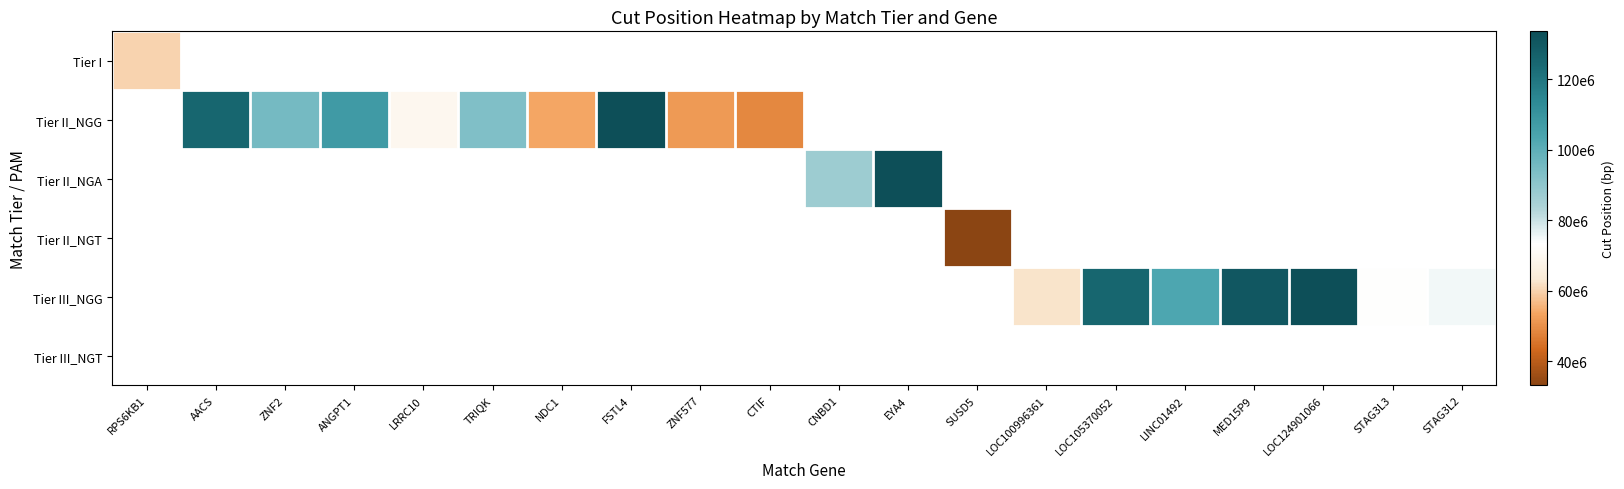

At CTIF, list the series in order from largest to smallest.

Tier I, Tier II_NGG, Tier II_NGA, Tier II_NGT, Tier III_NGG, Tier III_NGT